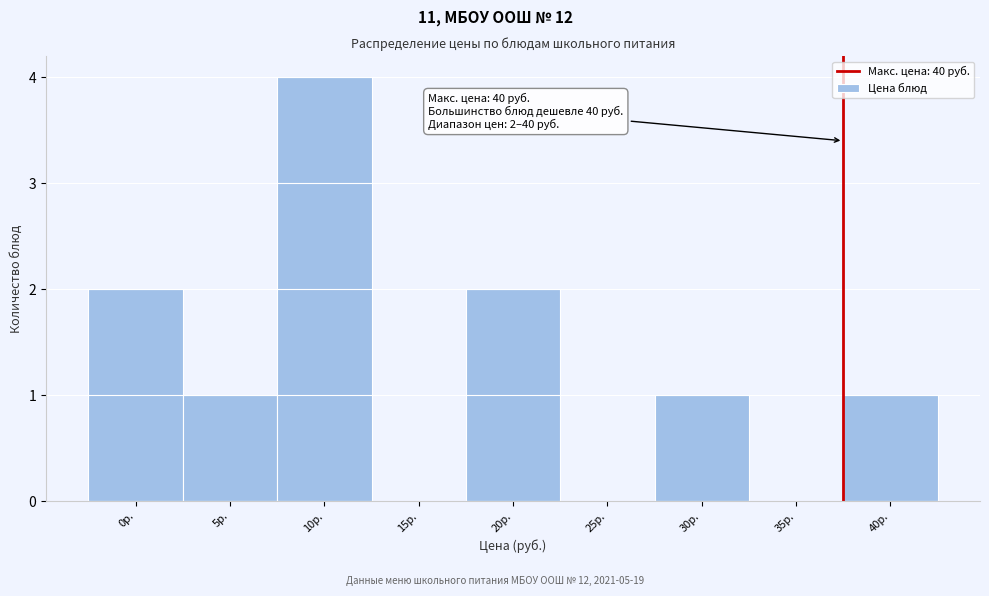

Reading left to right, extract all data points from this chart.

0р.=2	5р.=1	10р.=4	15р.=0	20р.=2	25р.=0	30р.=1	35р.=0	40р.=1